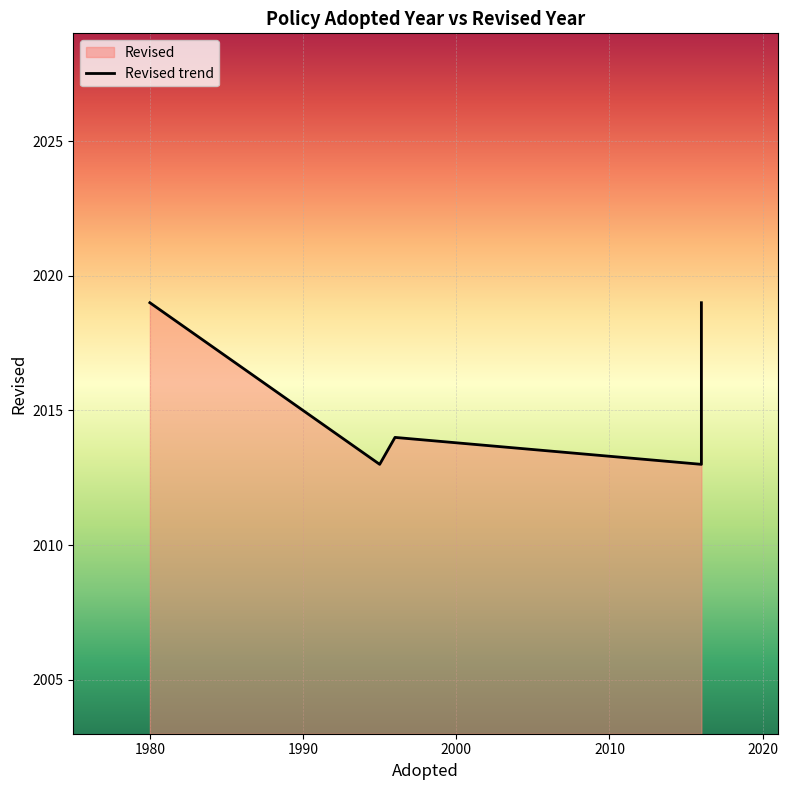

Which category has the lowest value across all series?

2016